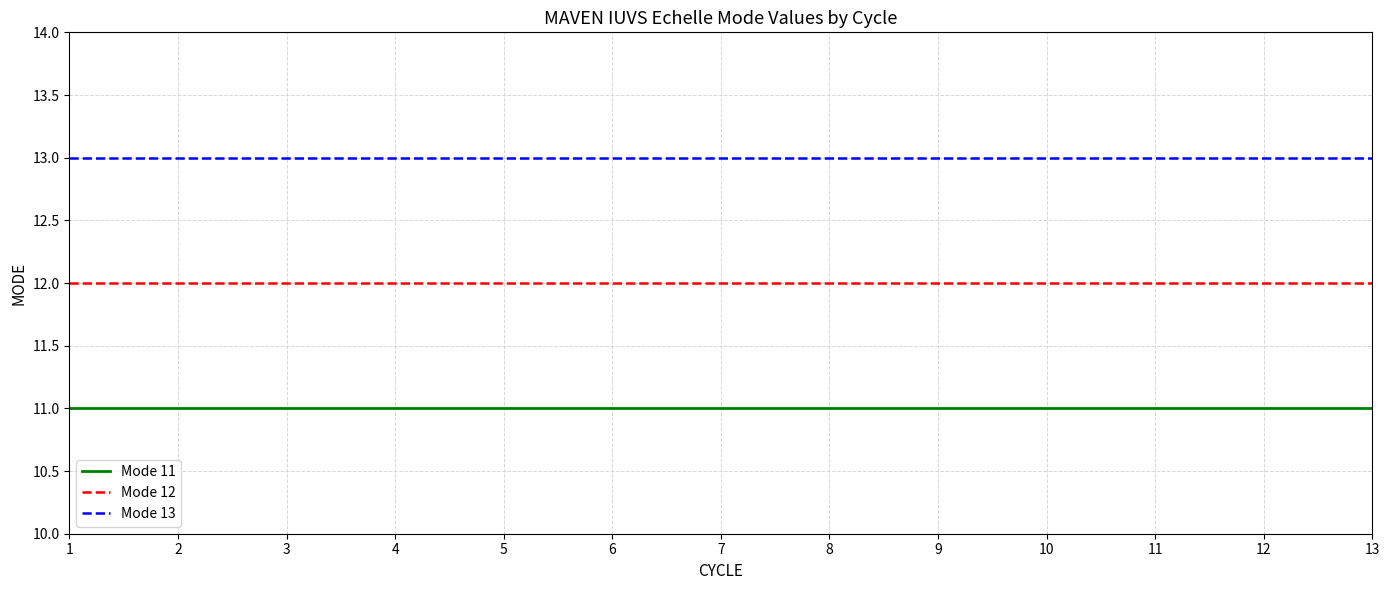

What is the maximum value shown in the chart?

13